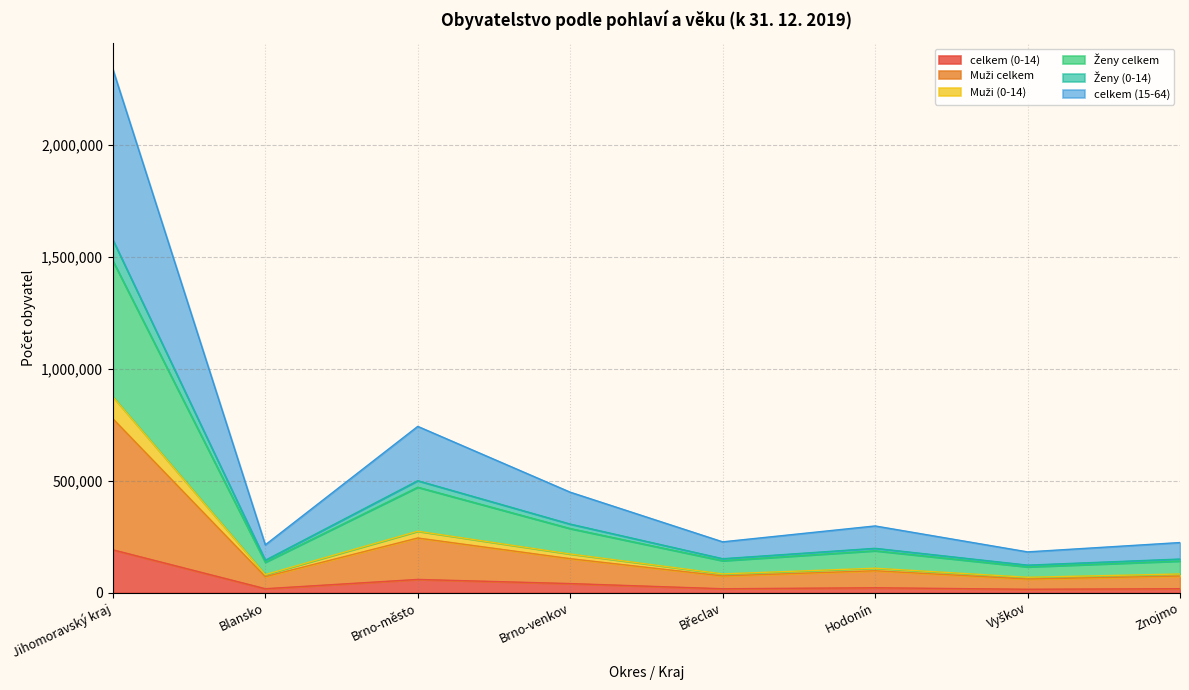

True or false: Muži (0-14) and celkem (0-14) cross at least once.

False